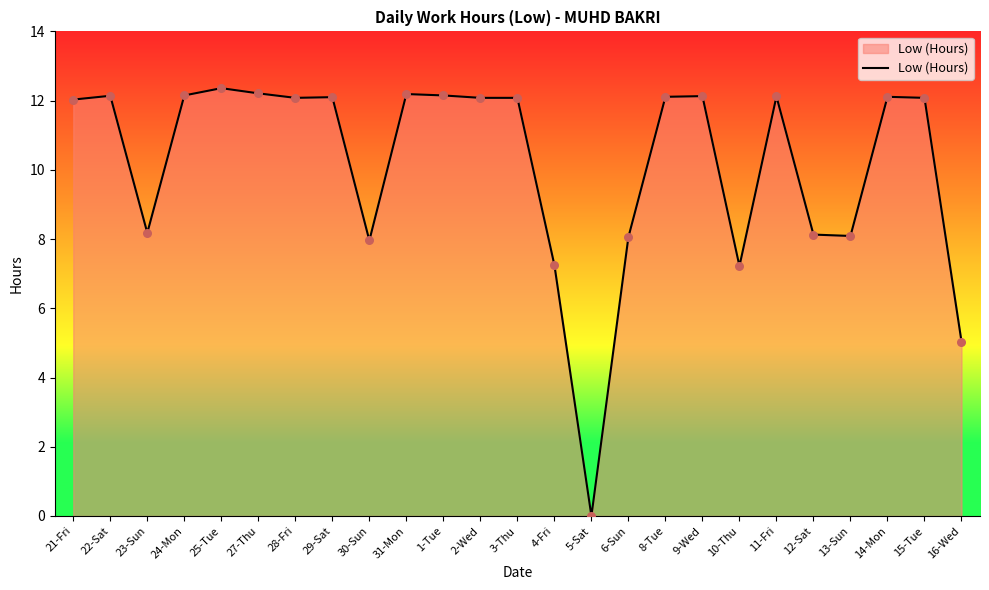

Approximately how many times larger is the value at 10-Thu compared to 16-Wed?

1.4